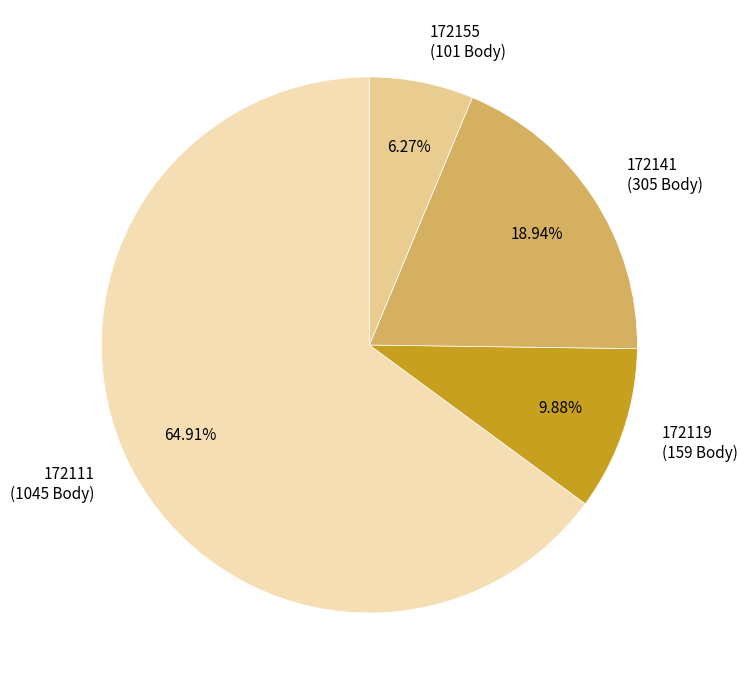

To the nearest percent, what portion does 172111 represent?

65%